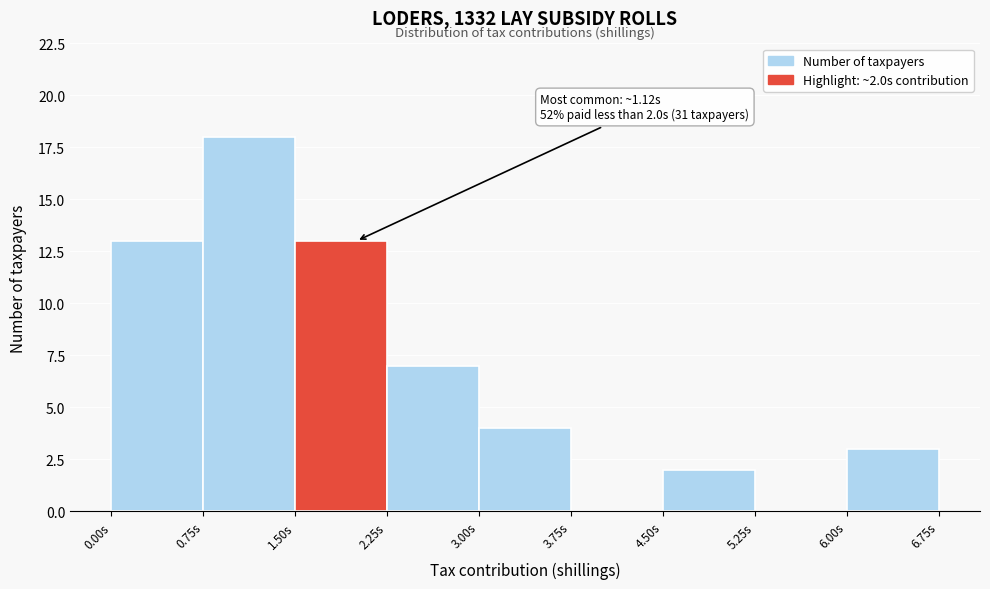

Over which range of the x-axis is the bar tallest?

0.75 to 1.50